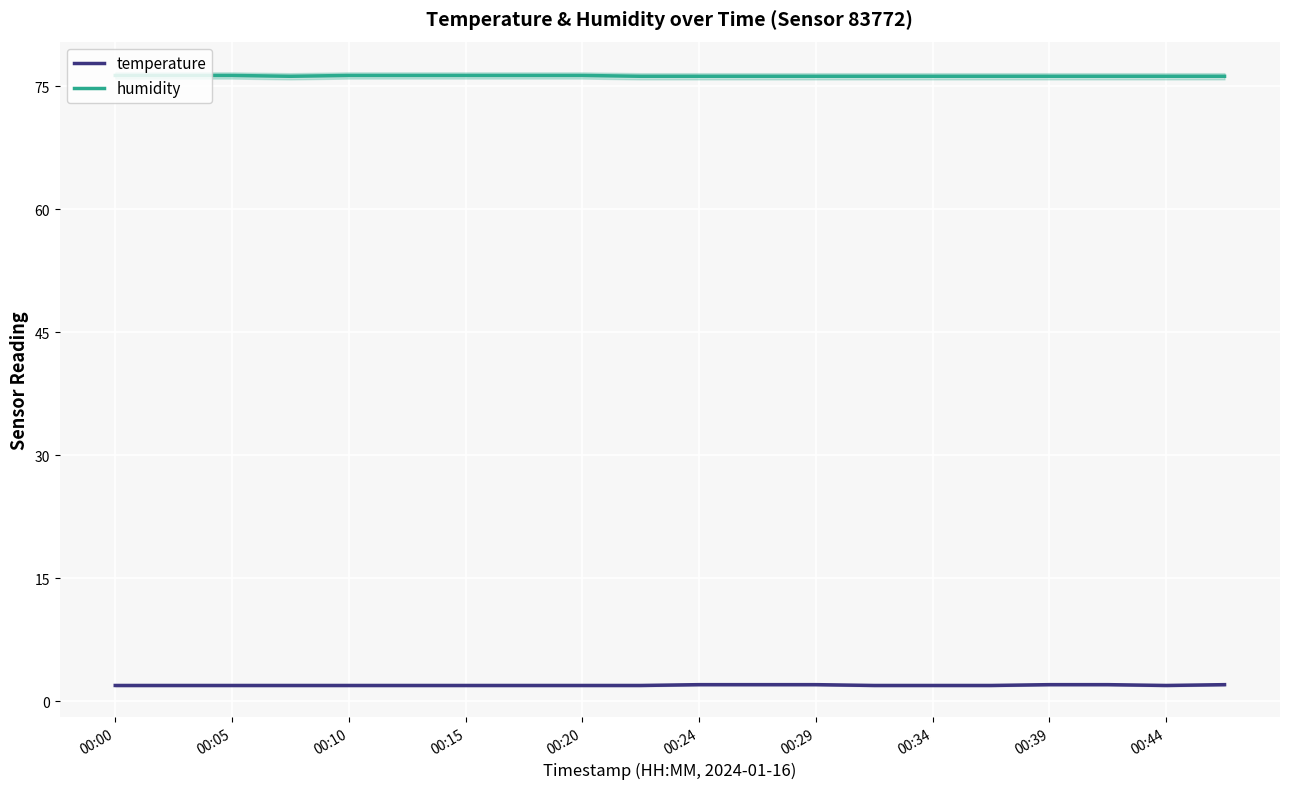

Is the value of humidity at 00:10 greater than the value of temperature at 00:34?

Yes